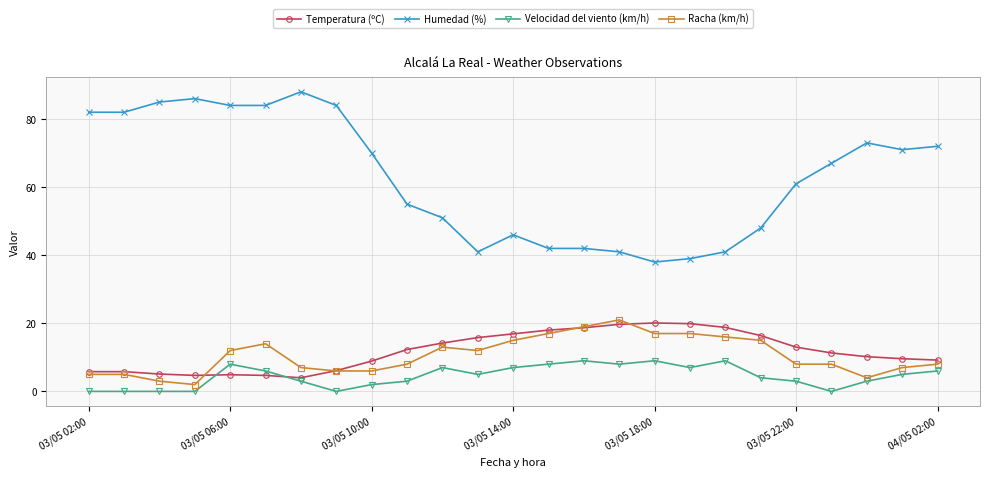

How many intersections are there between Velocidad del viento (km/h) and Temperatura (ºC)?

2